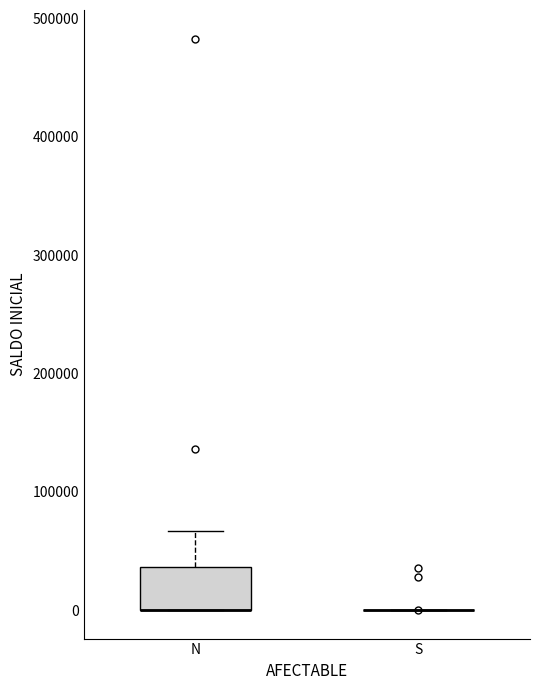

Reading left to right, read every box against the y-axis: the position of its median line, the range the box covers, and the ends of its whiskers. The values are not printed on the chart, so give them approximately, as read against the axis.

N: median 0 (drawn on the box's lower edge), box 0 to 40000, whiskers 0 to 70000
S: box collapsed to a line at 0, whiskers 0 to 0